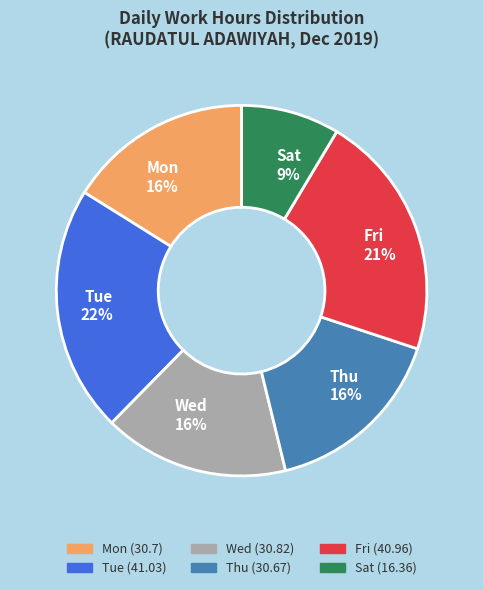

What is the smallest slice in the pie chart?

Sat 9%